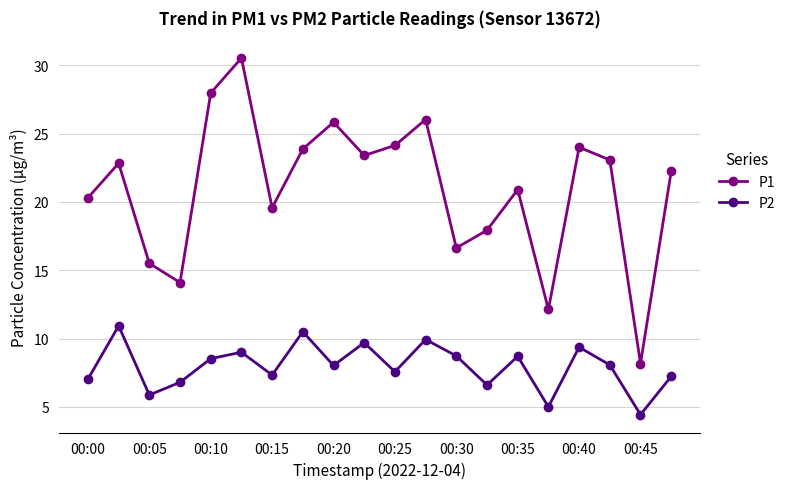

What is the greatest value displayed?

30.5